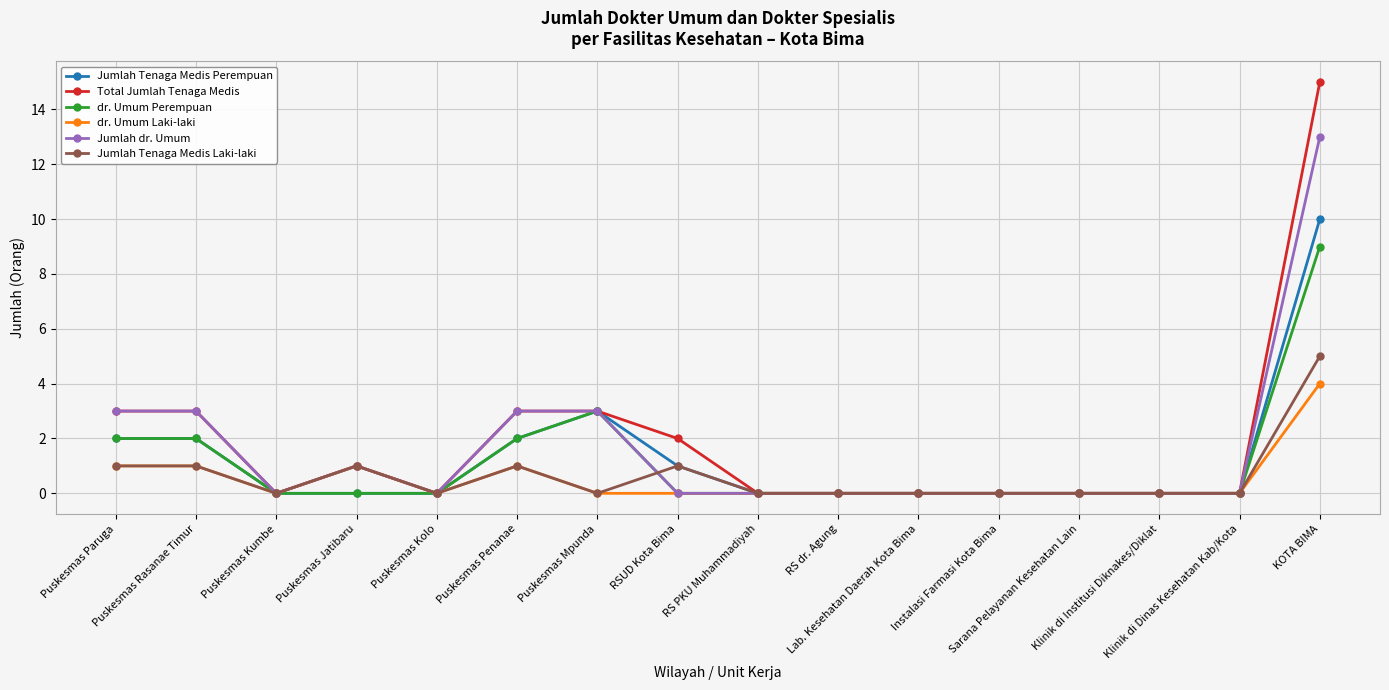

True or false: dr. Umum Laki-laki has more than 0 interior local peaks.

True